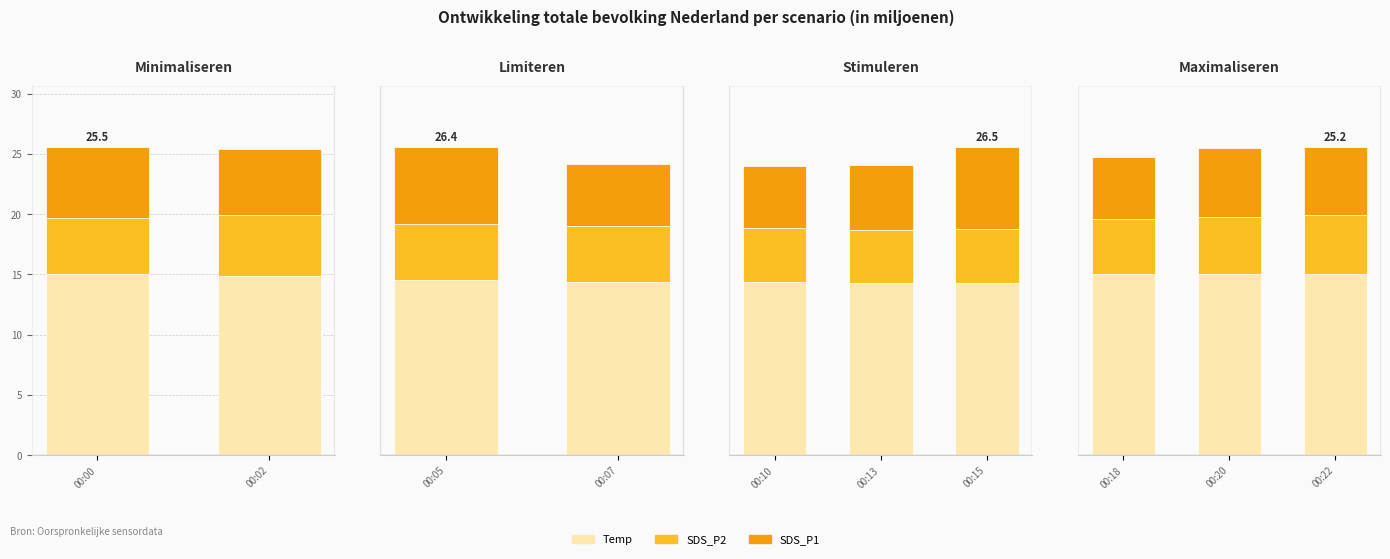

The value of Temp at 00:20 is 8.9. True or false?

False